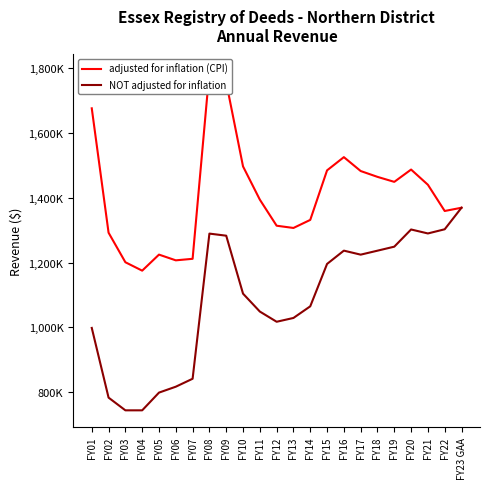

At which category is the sum across all series the highest?

FY08